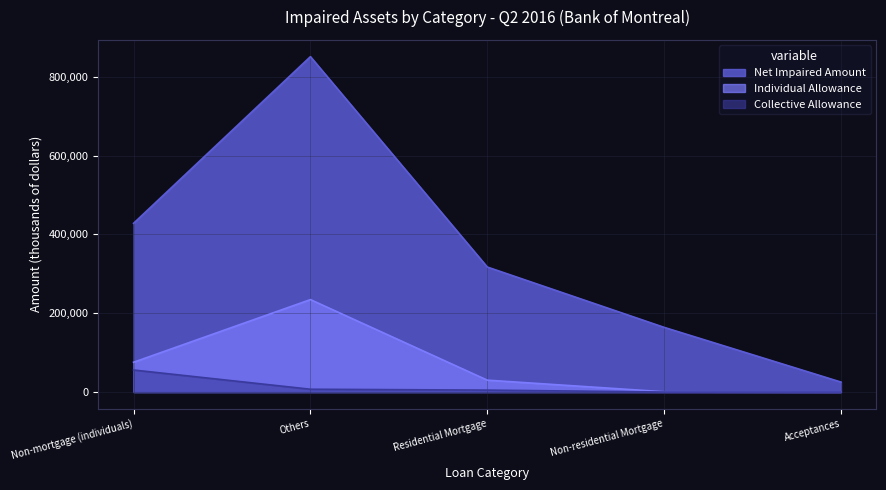

Which series has the largest total across all categories?

Net Impaired Amount